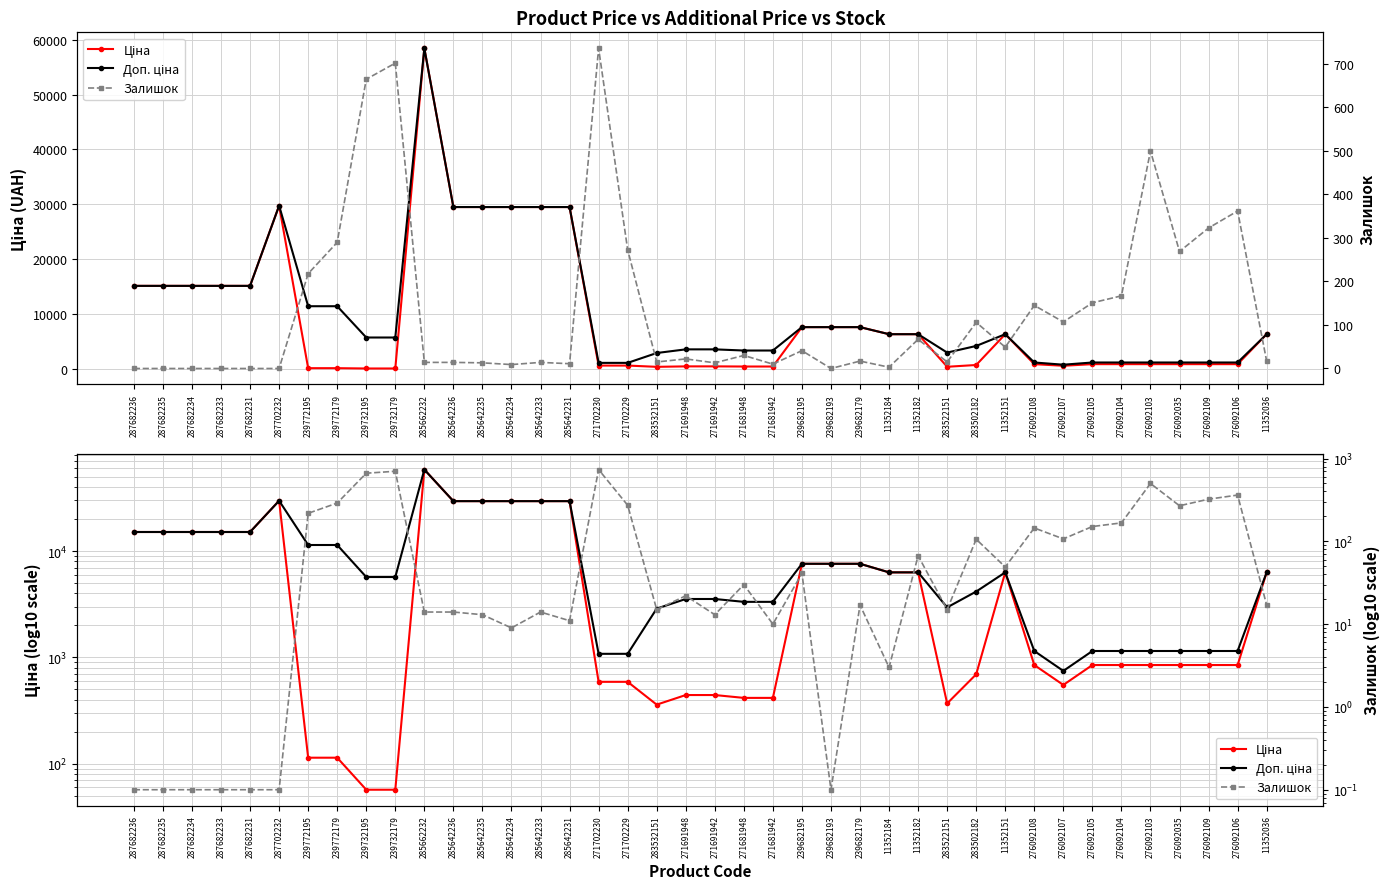

True or false: Доп. ціна and Залишок intersect in this chart.

False